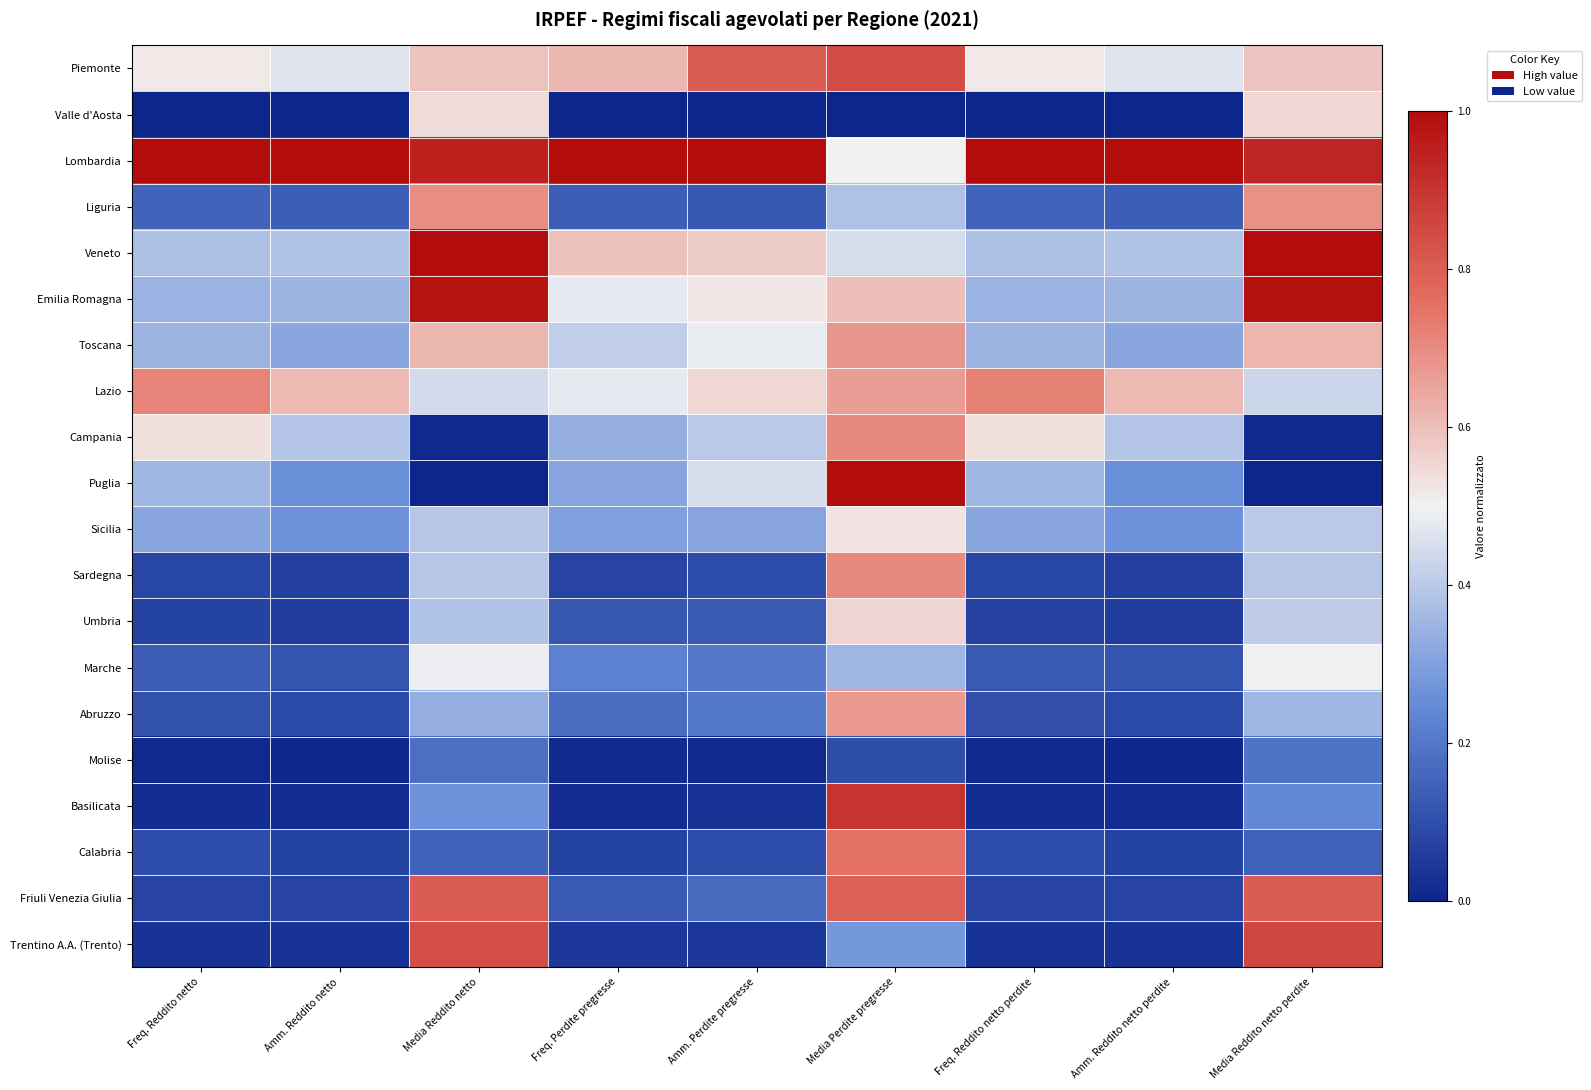

Reading left to right, transcribe all the data shown in this chart.

Piemonte: Freq. Reddito netto=0.5	Amm. Reddito netto=0.5	Media Reddito netto=0.6	Freq. Perdite pregresse=0.6	Amm. Perdite pregresse=0.8	Media Perdite pregresse=0.8	Freq. Reddito netto perdite=0.5	Amm. Reddito netto perdite=0.5	Media Reddito netto perdite=0.6
Valle d'Aosta: Freq. Reddito netto=0.0	Amm. Reddito netto=0.0	Media Reddito netto=0.5	Freq. Perdite pregresse=0.0	Amm. Perdite pregresse=0.0	Media Perdite pregresse=0.0	Freq. Reddito netto perdite=0.0	Amm. Reddito netto perdite=0.0	Media Reddito netto perdite=0.6
Lombardia: Freq. Reddito netto=1.0	Amm. Reddito netto=1.0	Media Reddito netto=0.9	Freq. Perdite pregresse=1.0	Amm. Perdite pregresse=1.0	Media Perdite pregresse=0.5	Freq. Reddito netto perdite=1.0	Amm. Reddito netto perdite=1.0	Media Reddito netto perdite=0.9
Liguria: Freq. Reddito netto=0.1	Amm. Reddito netto=0.1	Media Reddito netto=0.7	Freq. Perdite pregresse=0.1	Amm. Perdite pregresse=0.1	Media Perdite pregresse=0.4	Freq. Reddito netto perdite=0.2	Amm. Reddito netto perdite=0.1	Media Reddito netto perdite=0.7
Veneto: Freq. Reddito netto=0.4	Amm. Reddito netto=0.4	Media Reddito netto=1.0	Freq. Perdite pregresse=0.6	Amm. Perdite pregresse=0.6	Media Perdite pregresse=0.5	Freq. Reddito netto perdite=0.4	Amm. Reddito netto perdite=0.4	Media Reddito netto perdite=1.0
Emilia Romagna: Freq. Reddito netto=0.3	Amm. Reddito netto=0.4	Media Reddito netto=1.0	Freq. Perdite pregresse=0.5	Amm. Perdite pregresse=0.5	Media Perdite pregresse=0.6	Freq. Reddito netto perdite=0.3	Amm. Reddito netto perdite=0.4	Media Reddito netto perdite=1.0
Toscana: Freq. Reddito netto=0.3	Amm. Reddito netto=0.3	Media Reddito netto=0.6	Freq. Perdite pregresse=0.4	Amm. Perdite pregresse=0.5	Media Perdite pregresse=0.7	Freq. Reddito netto perdite=0.3	Amm. Reddito netto perdite=0.3	Media Reddito netto perdite=0.6
Lazio: Freq. Reddito netto=0.7	Amm. Reddito netto=0.6	Media Reddito netto=0.4	Freq. Perdite pregresse=0.5	Amm. Perdite pregresse=0.6	Media Perdite pregresse=0.7	Freq. Reddito netto perdite=0.7	Amm. Reddito netto perdite=0.6	Media Reddito netto perdite=0.4
Campania: Freq. Reddito netto=0.5	Amm. Reddito netto=0.4	Media Reddito netto=0.0	Freq. Perdite pregresse=0.3	Amm. Perdite pregresse=0.4	Media Perdite pregresse=0.7	Freq. Reddito netto perdite=0.5	Amm. Reddito netto perdite=0.4	Media Reddito netto perdite=0.0
Puglia: Freq. Reddito netto=0.4	Amm. Reddito netto=0.3	Media Reddito netto=0.0	Freq. Perdite pregresse=0.3	Amm. Perdite pregresse=0.5	Media Perdite pregresse=1.0	Freq. Reddito netto perdite=0.4	Amm. Reddito netto perdite=0.3	Media Reddito netto perdite=0.0
Sicilia: Freq. Reddito netto=0.3	Amm. Reddito netto=0.3	Media Reddito netto=0.4	Freq. Perdite pregresse=0.3	Amm. Perdite pregresse=0.3	Media Perdite pregresse=0.5	Freq. Reddito netto perdite=0.3	Amm. Reddito netto perdite=0.3	Media Reddito netto perdite=0.4
Sardegna: Freq. Reddito netto=0.1	Amm. Reddito netto=0.1	Media Reddito netto=0.4	Freq. Perdite pregresse=0.1	Amm. Perdite pregresse=0.1	Media Perdite pregresse=0.7	Freq. Reddito netto perdite=0.1	Amm. Reddito netto perdite=0.1	Media Reddito netto perdite=0.4
Umbria: Freq. Reddito netto=0.1	Amm. Reddito netto=0.1	Media Reddito netto=0.4	Freq. Perdite pregresse=0.1	Amm. Perdite pregresse=0.1	Media Perdite pregresse=0.6	Freq. Reddito netto perdite=0.1	Amm. Reddito netto perdite=0.1	Media Reddito netto perdite=0.4
Marche: Freq. Reddito netto=0.1	Amm. Reddito netto=0.1	Media Reddito netto=0.5	Freq. Perdite pregresse=0.2	Amm. Perdite pregresse=0.2	Media Perdite pregresse=0.4	Freq. Reddito netto perdite=0.1	Amm. Reddito netto perdite=0.1	Media Reddito netto perdite=0.5
Abruzzo: Freq. Reddito netto=0.1	Amm. Reddito netto=0.1	Media Reddito netto=0.3	Freq. Perdite pregresse=0.2	Amm. Perdite pregresse=0.2	Media Perdite pregresse=0.7	Freq. Reddito netto perdite=0.1	Amm. Reddito netto perdite=0.1	Media Reddito netto perdite=0.4
Molise: Freq. Reddito netto=0.0	Amm. Reddito netto=0.0	Media Reddito netto=0.2	Freq. Perdite pregresse=0.0	Amm. Perdite pregresse=0.0	Media Perdite pregresse=0.1	Freq. Reddito netto perdite=0.0	Amm. Reddito netto perdite=0.0	Media Reddito netto perdite=0.2
Basilicata: Freq. Reddito netto=0.0	Amm. Reddito netto=0.0	Media Reddito netto=0.3	Freq. Perdite pregresse=0.0	Amm. Perdite pregresse=0.0	Media Perdite pregresse=0.9	Freq. Reddito netto perdite=0.0	Amm. Reddito netto perdite=0.0	Media Reddito netto perdite=0.2
Calabria: Freq. Reddito netto=0.1	Amm. Reddito netto=0.1	Media Reddito netto=0.2	Freq. Perdite pregresse=0.1	Amm. Perdite pregresse=0.1	Media Perdite pregresse=0.8	Freq. Reddito netto perdite=0.1	Amm. Reddito netto perdite=0.1	Media Reddito netto perdite=0.1
Friuli Venezia Giulia: Freq. Reddito netto=0.1	Amm. Reddito netto=0.1	Media Reddito netto=0.8	Freq. Perdite pregresse=0.1	Amm. Perdite pregresse=0.2	Media Perdite pregresse=0.8	Freq. Reddito netto perdite=0.1	Amm. Reddito netto perdite=0.1	Media Reddito netto perdite=0.8
Trentino A.A. (Trento): Freq. Reddito netto=0.0	Amm. Reddito netto=0.0	Media Reddito netto=0.8	Freq. Perdite pregresse=0.0	Amm. Perdite pregresse=0.0	Media Perdite pregresse=0.3	Freq. Reddito netto perdite=0.0	Amm. Reddito netto perdite=0.0	Media Reddito netto perdite=0.9